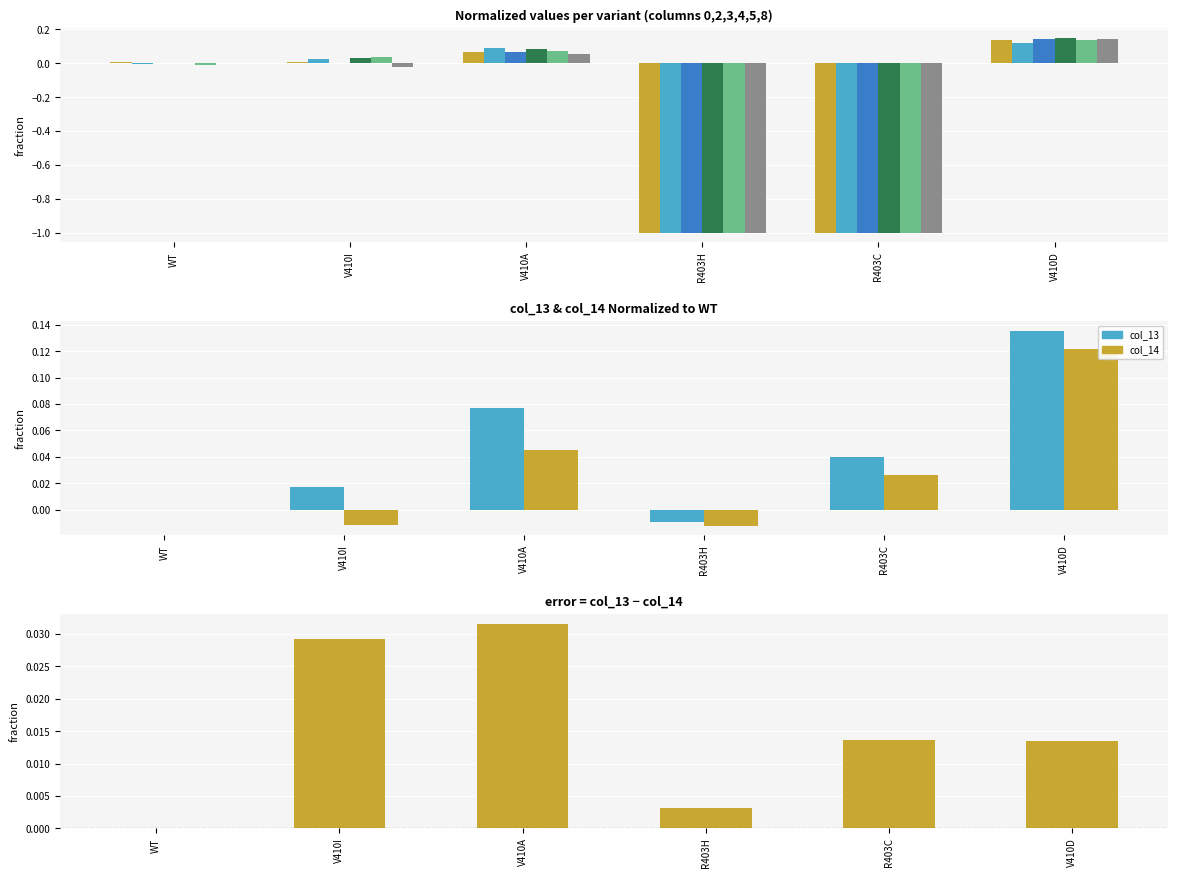

How many groups of bars are there?

6